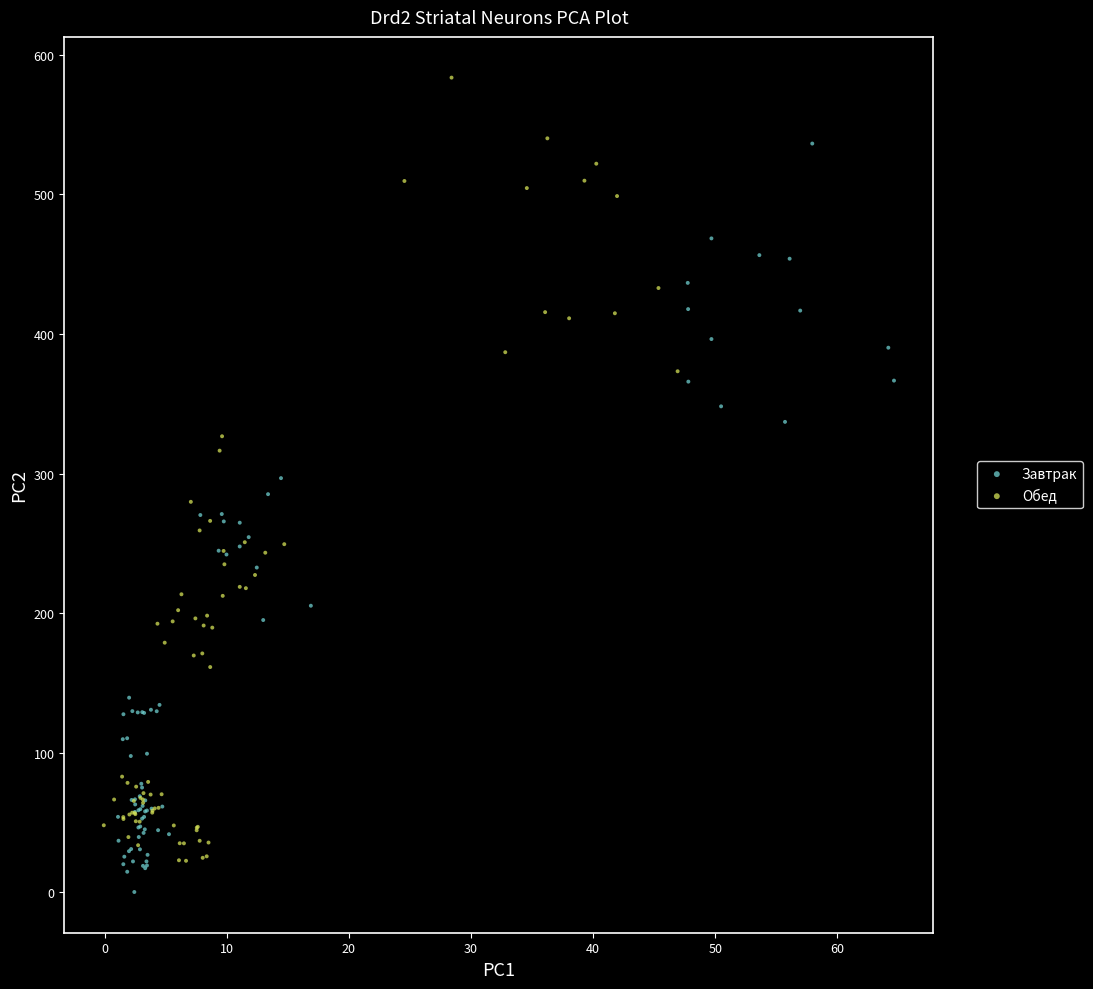

Which series reaches the maximum Y coordinate?

Обед